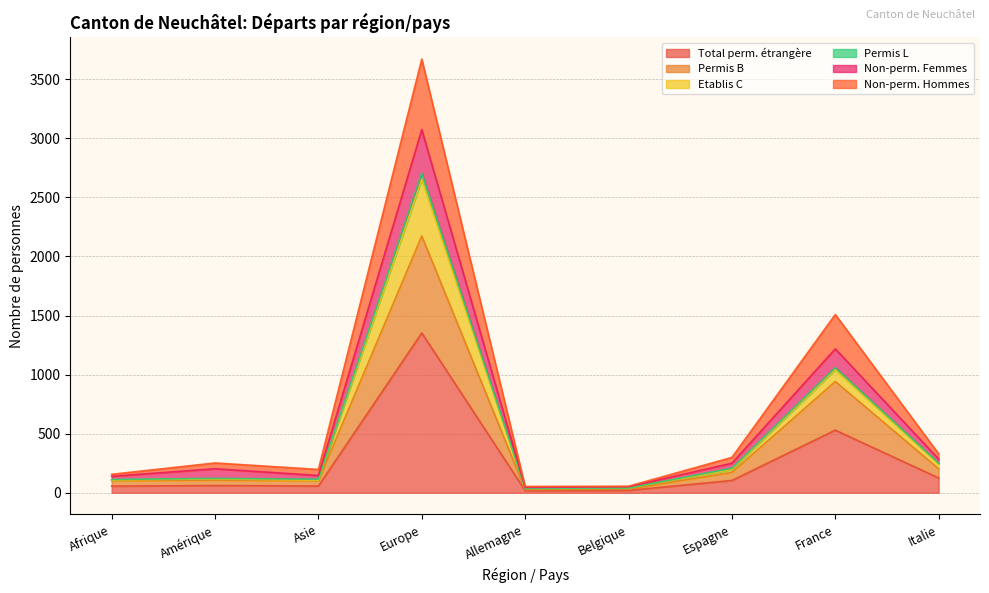

At which label does Total perm. étrangère reach its peak?

Europe